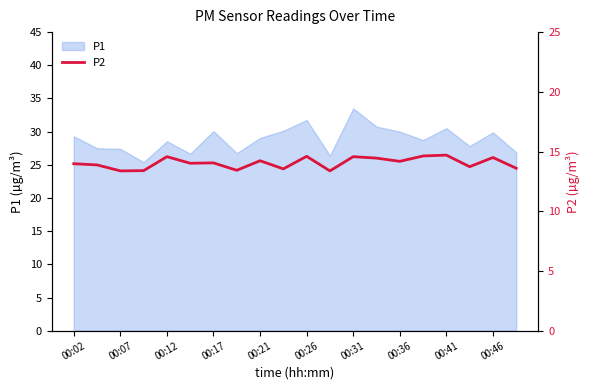

What is the smallest value displayed?

13.4